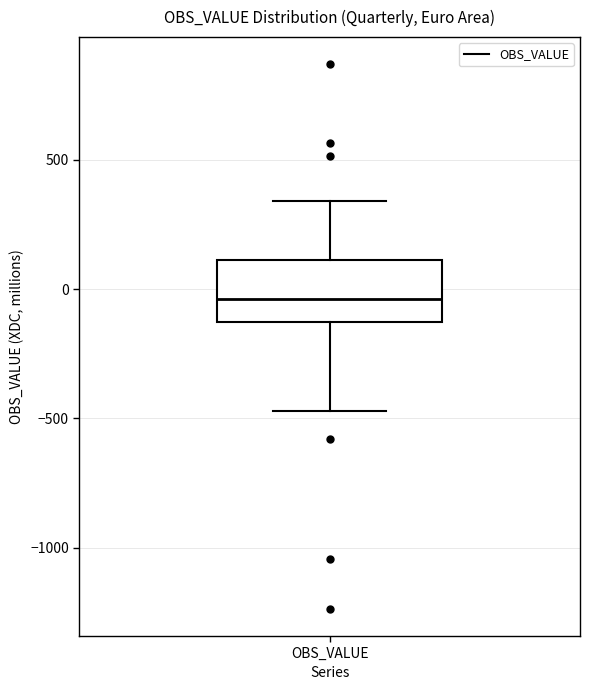

Transcribe this box plot: give where the median line is, the range the box spans, and where the two whiskers end, as read against the y-axis. The values are not printed on the chart, so give them approximately, as read against the axis.

median -50, box -150 to 100, whiskers -450 to 350